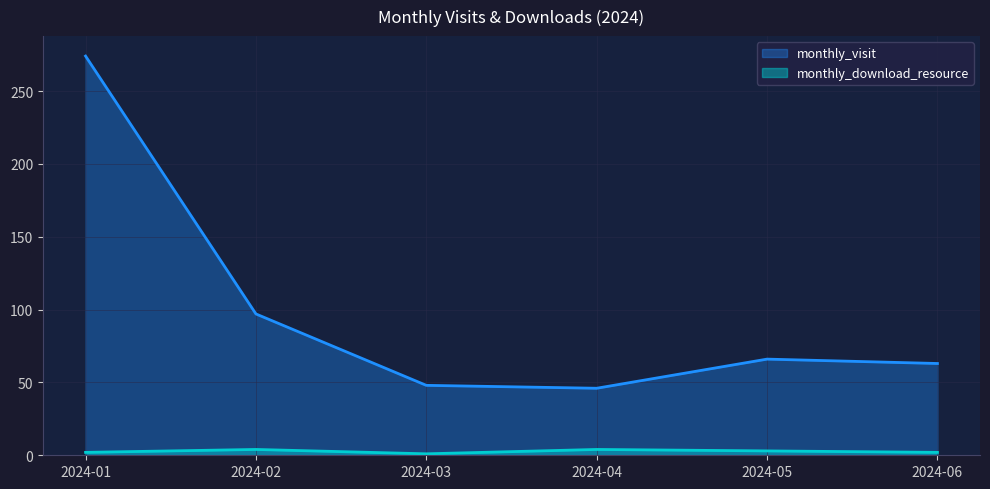

List the series in order of their overall mean, lowest first.

monthly_download_resource, monthly_visit